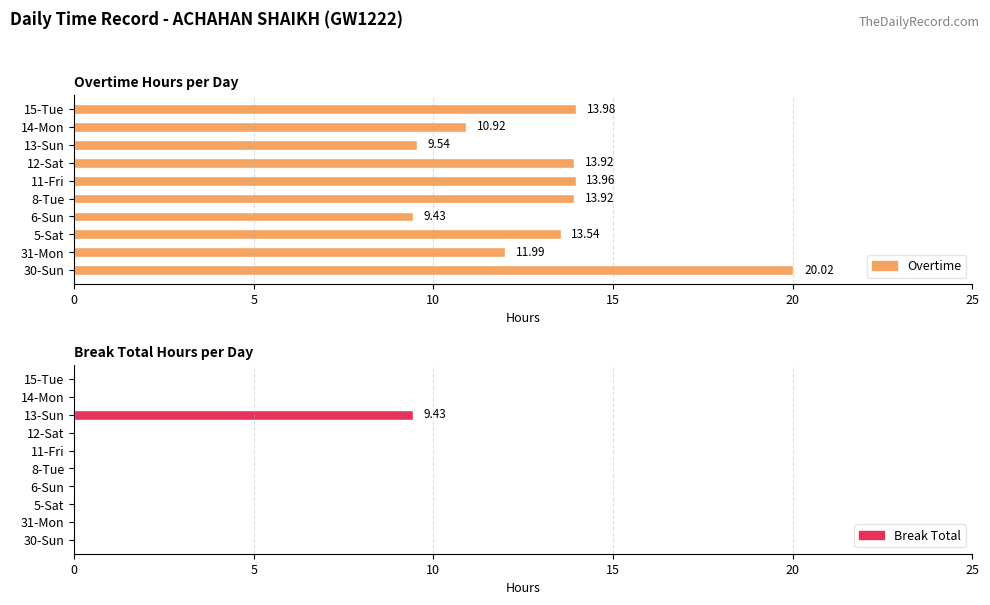

The Overtime series shows 13.3 at 6-Sun. True or false?

False